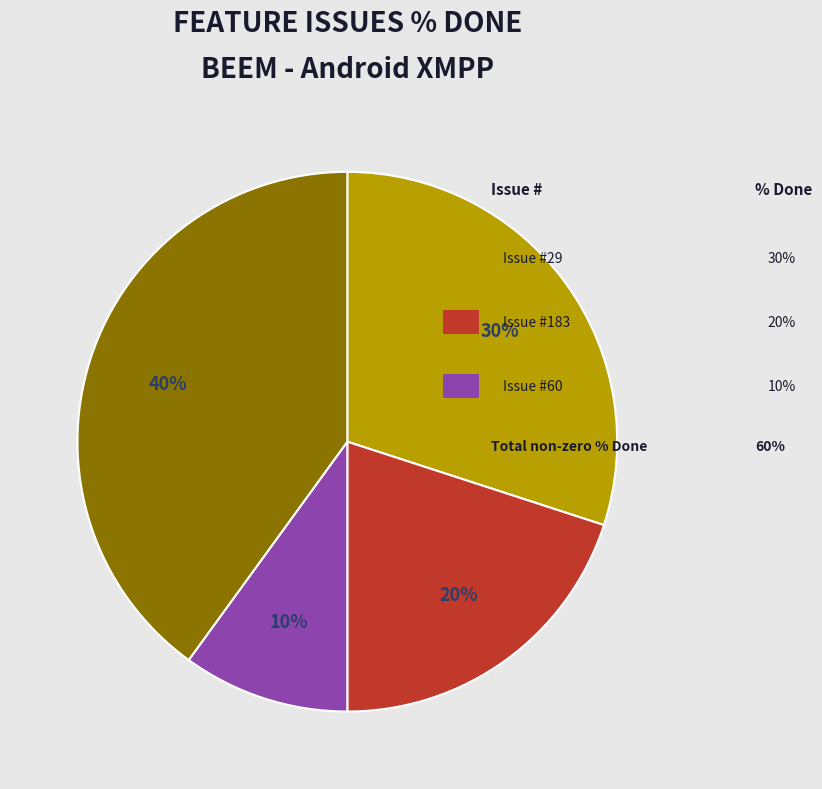

Is there a majority slice in this chart?

No